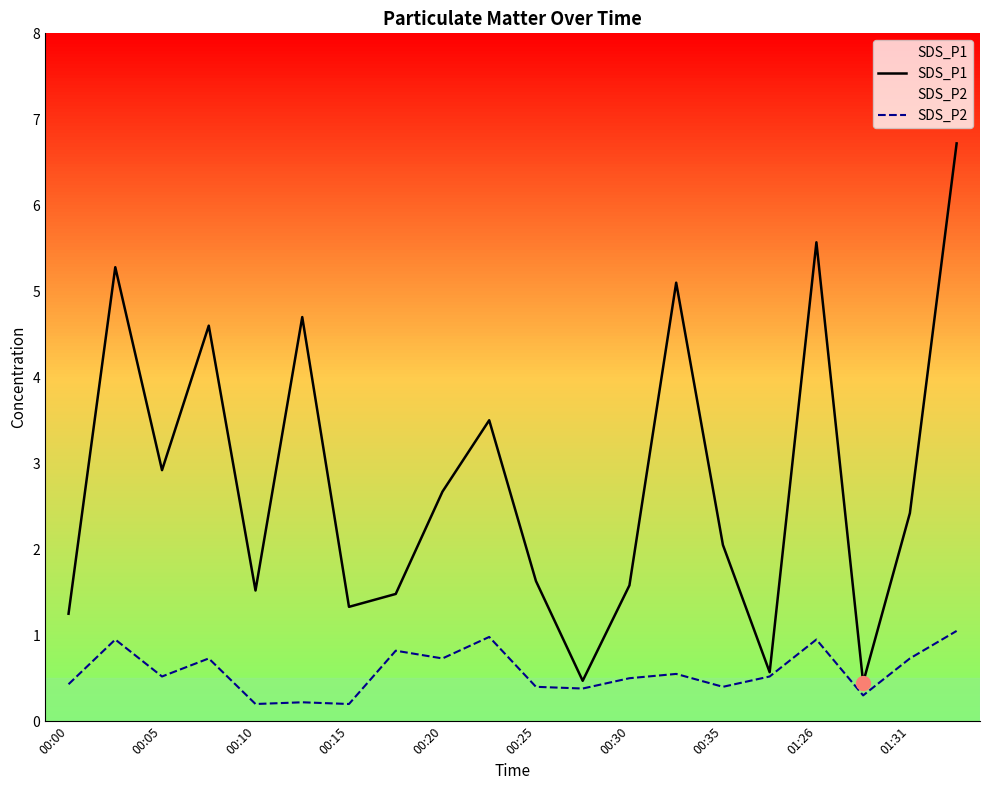

The SDS_P2 series shows 0.2 at 00:15. True or false?

True